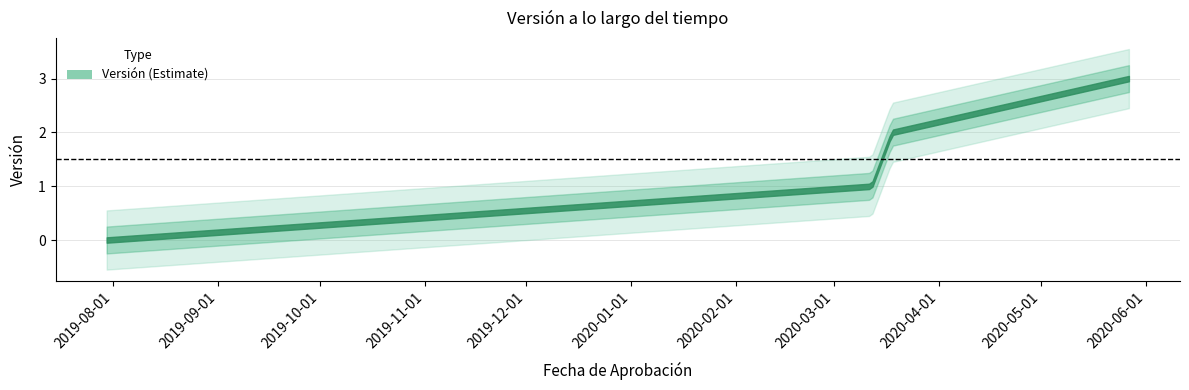

Approximately how many times larger is the value at 2020-03-18 compared to 2020-05-27?

0.7